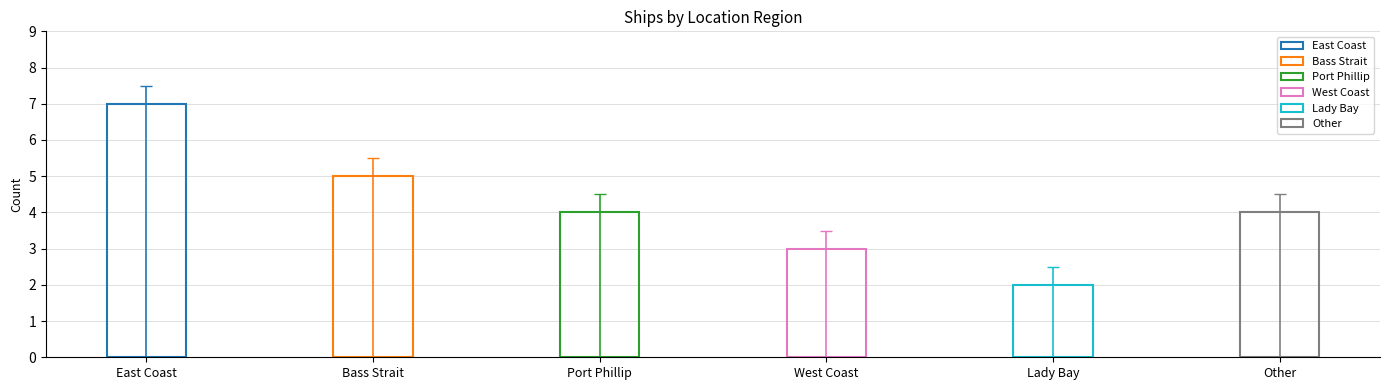

Is it true that the value at West Coast is 3?

True